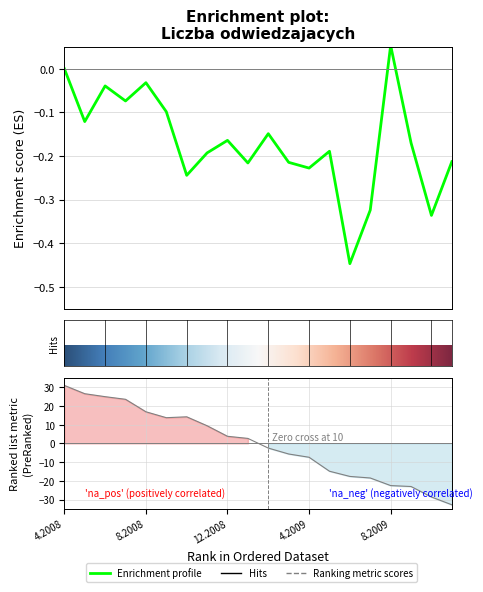

True or false: the data has more than 1 interior local peaks.

True